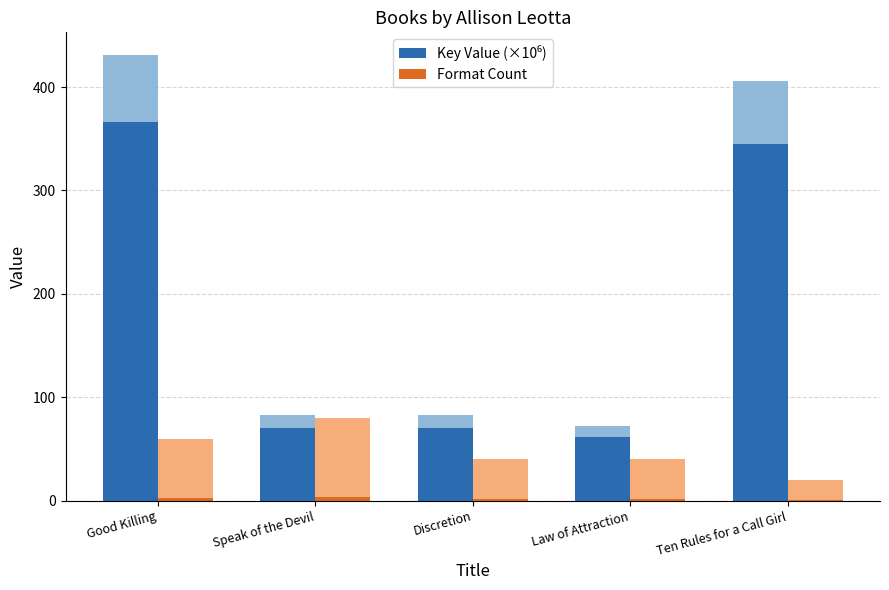

How many groups of bars are there?

5